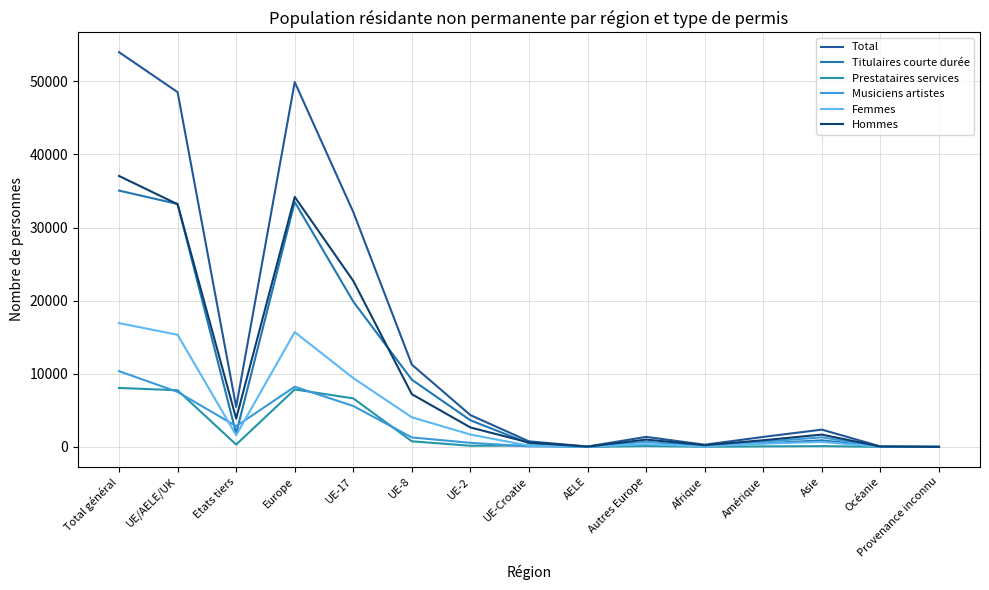

What position from the right is Océanie?

2